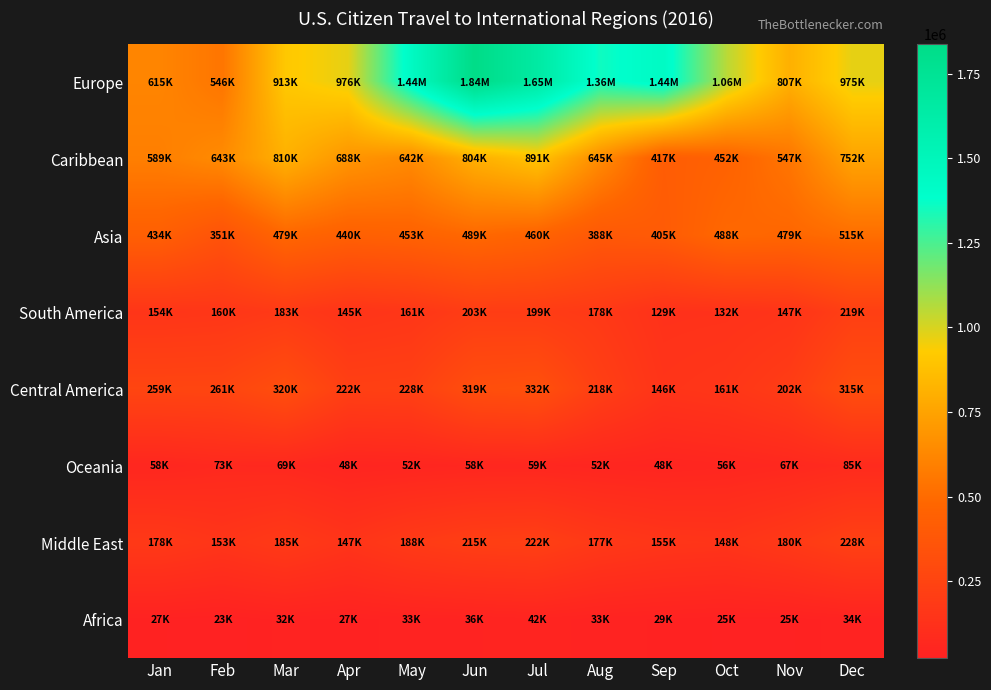

What is the difference between the highest and lowest values at Sep?

1408826